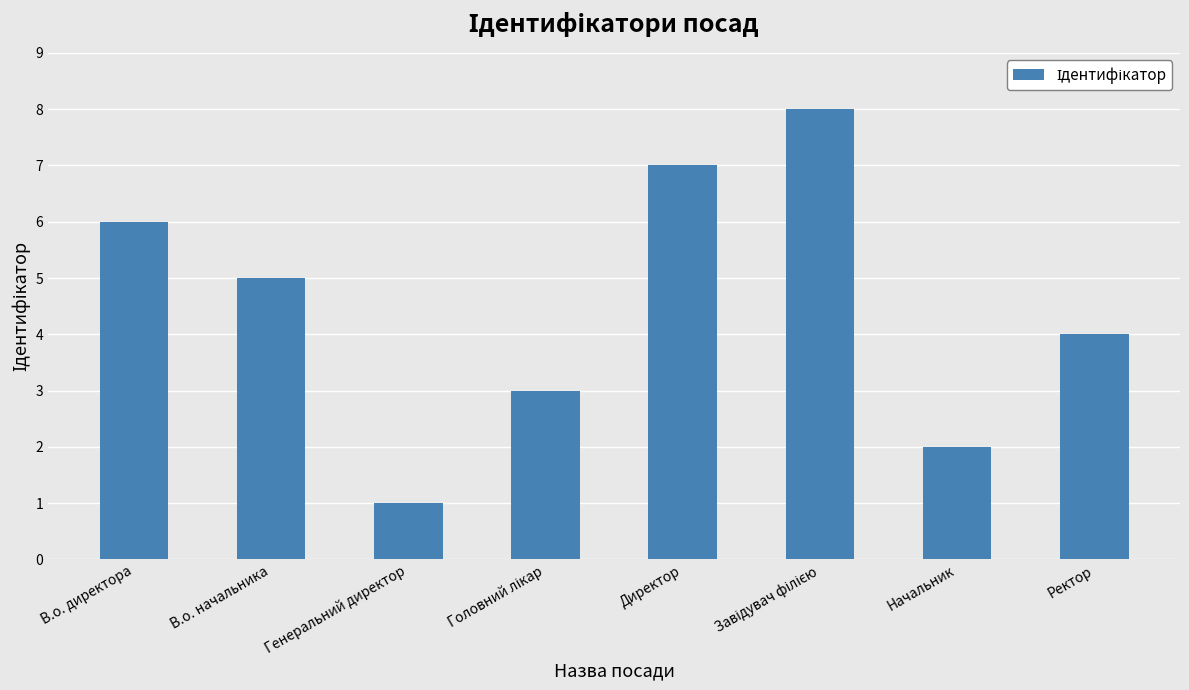

Reading left to right, what are all the values shown in this chart?

6	5	1	3	7	8	2	4